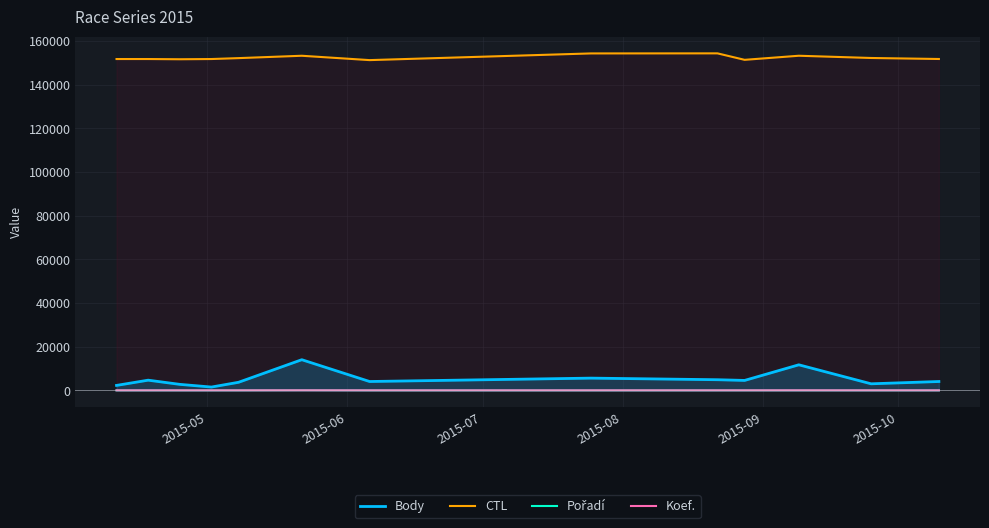

True or false: CTL and Koef. cross at least once.

False